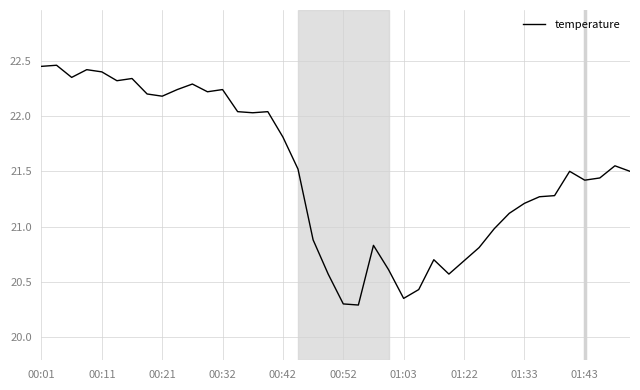

What is the difference between the maximum and minimum values?

2.2